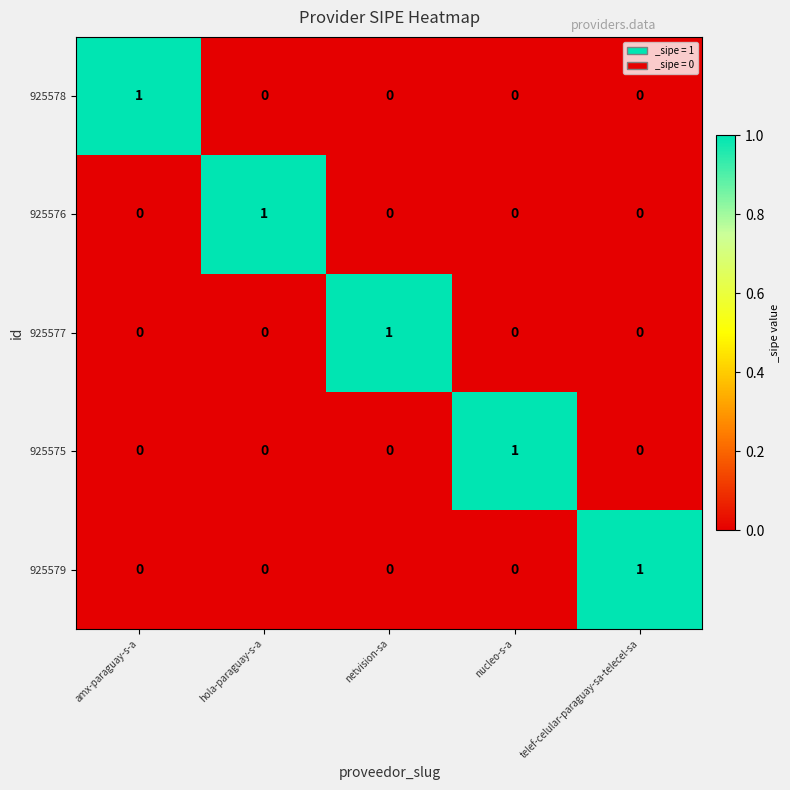

Is it true that 925578 equals -1 at hola-paraguay-s-a?

False